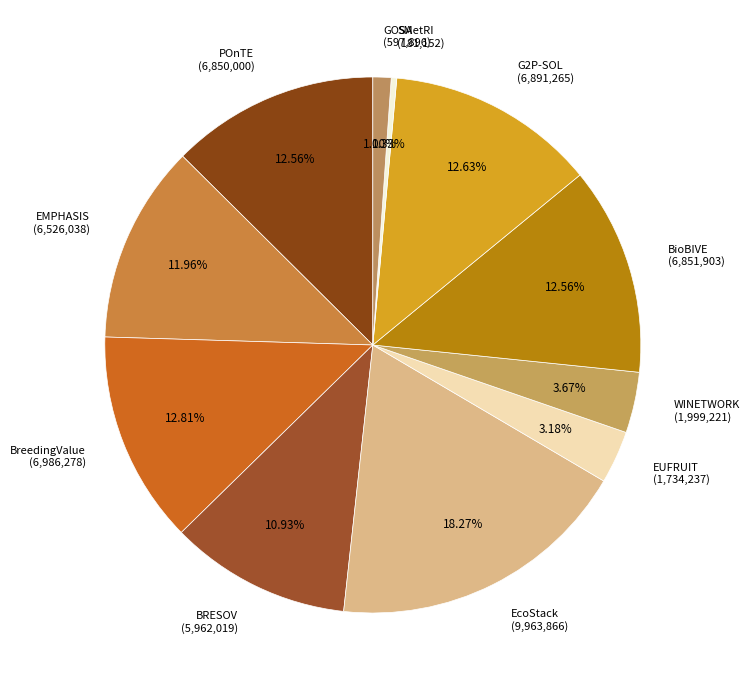

Which slice is the largest?

EcoStack